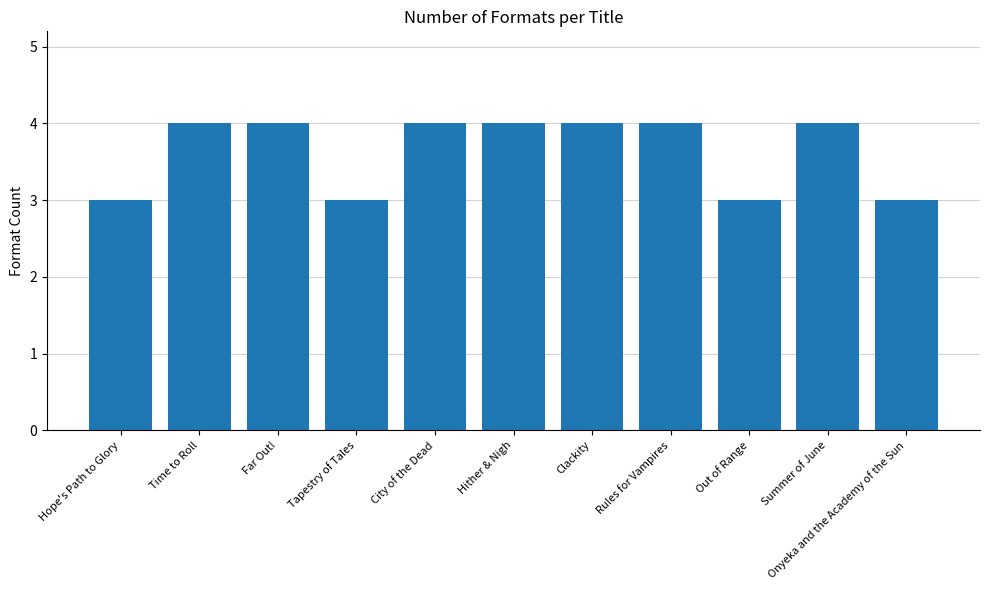

The value at City of the Dead is 4. True or false?

True